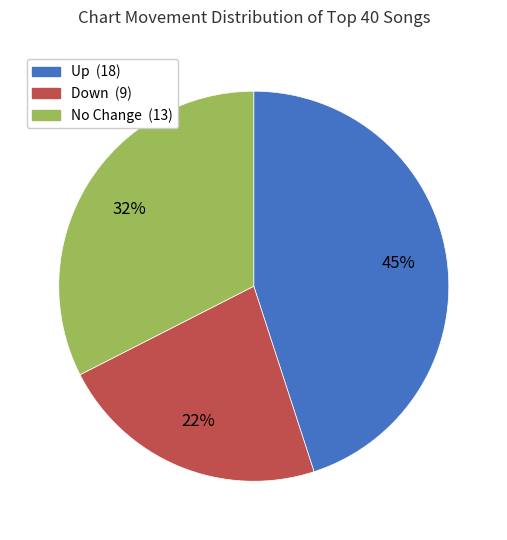

To the nearest percent, what is the average slice percentage?

33%